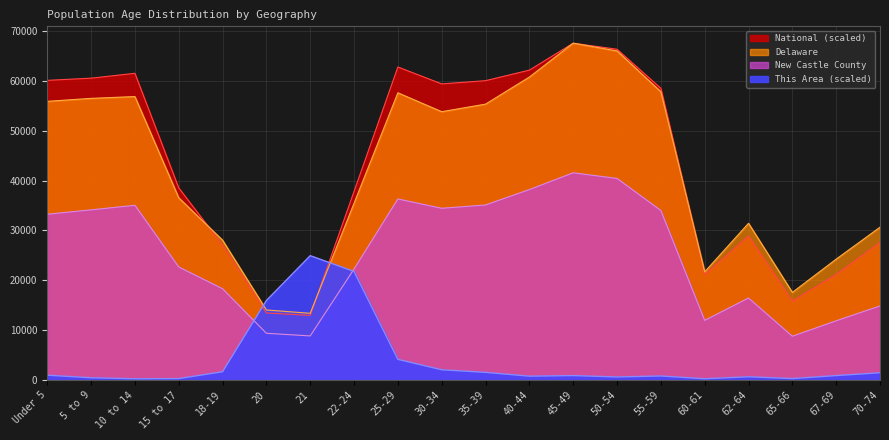

At which category does This Area reach its first local valley?

10 to 14